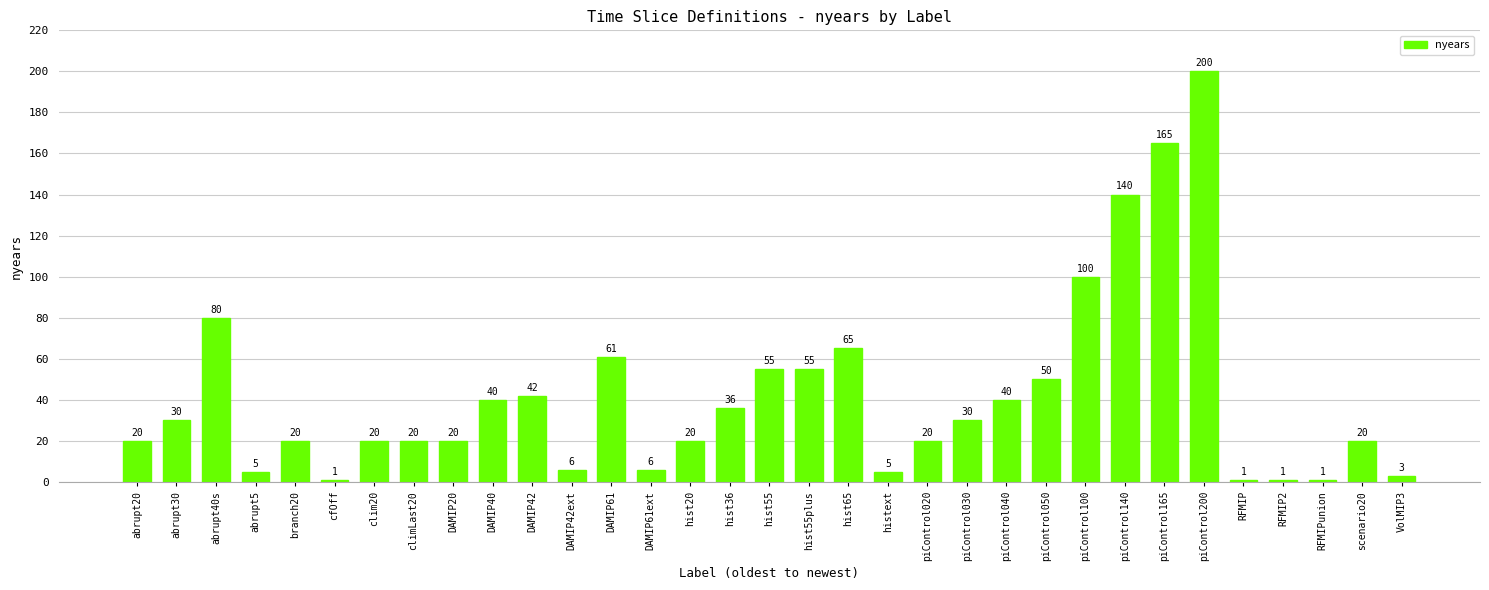

How many distinct data groups are displayed?

1